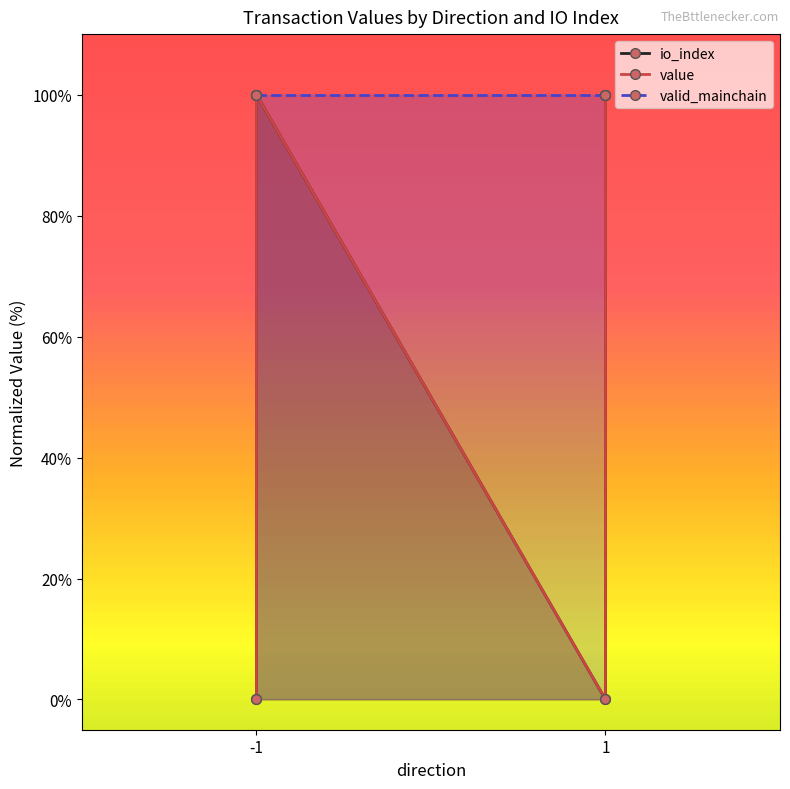

Does the chart have visible grid lines?

No